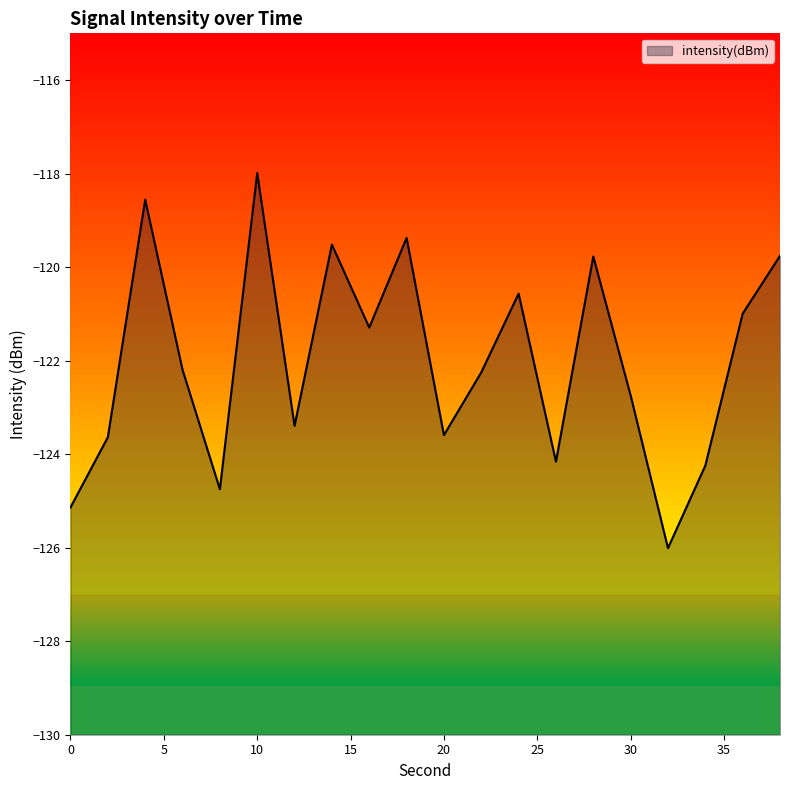

True or false: the data shows -34.7 at 2.

False